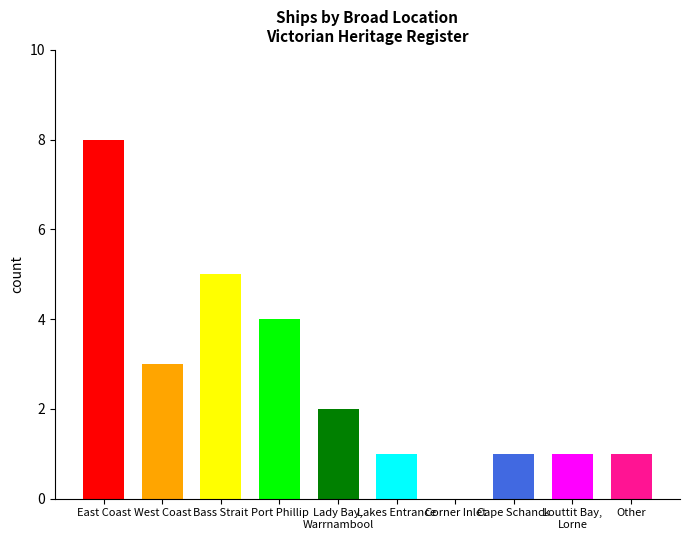

What value does the data have at Bass Strait?

5